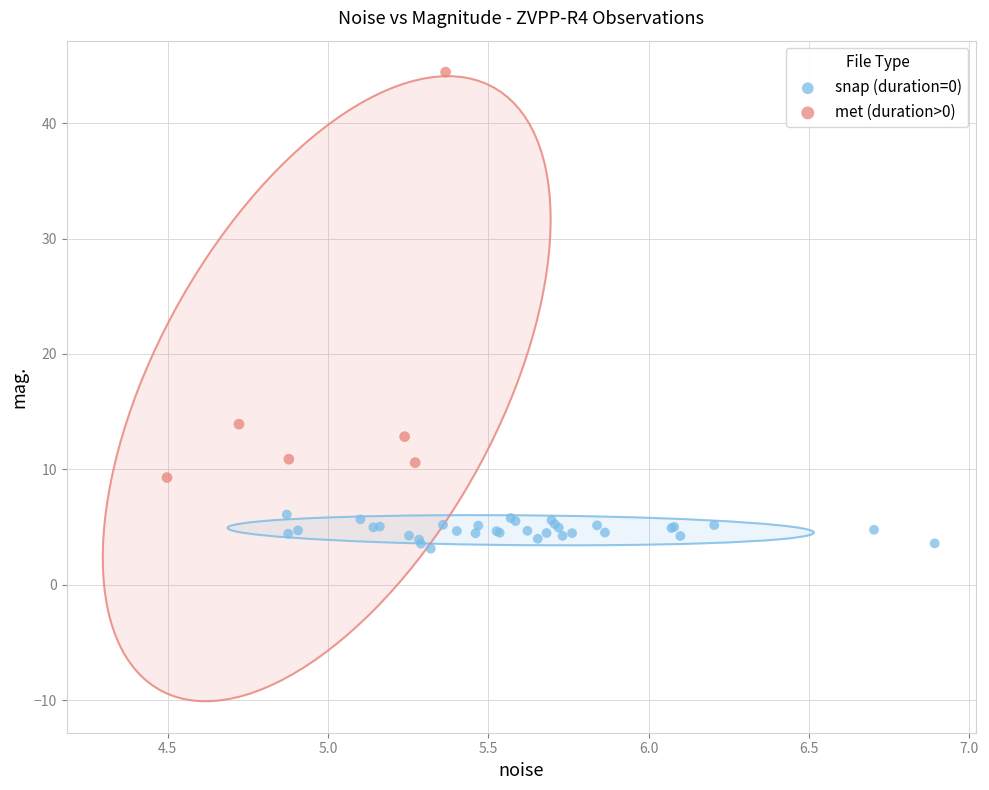

Which series has the widest spread of Y values?

met (duration>0)